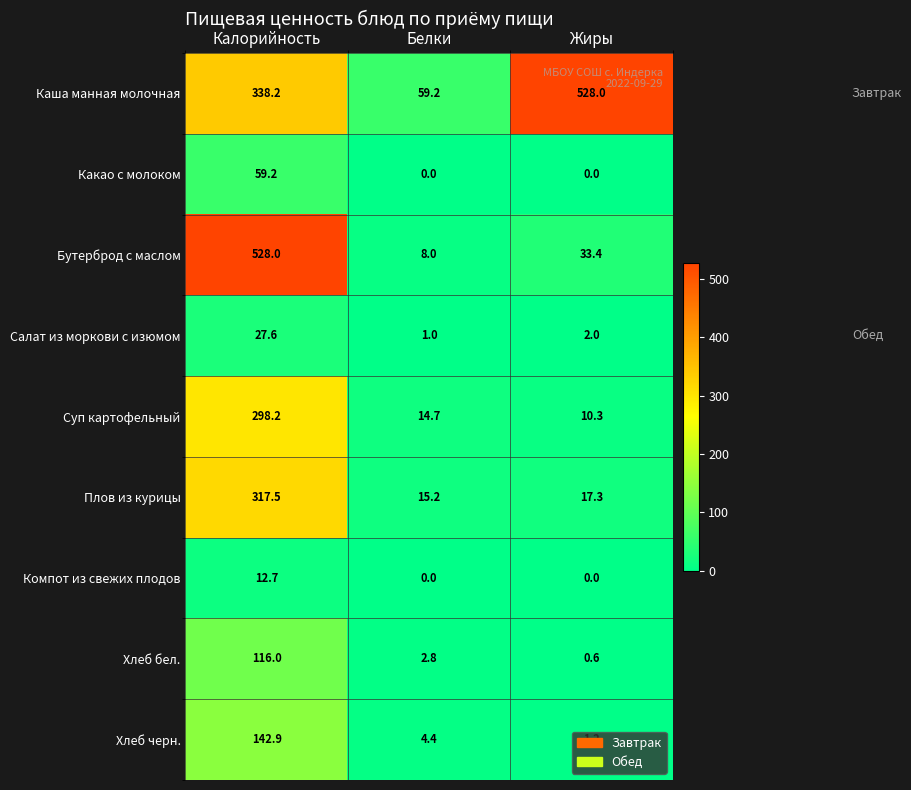

What is the difference between the highest and lowest values at Белки?

59.2